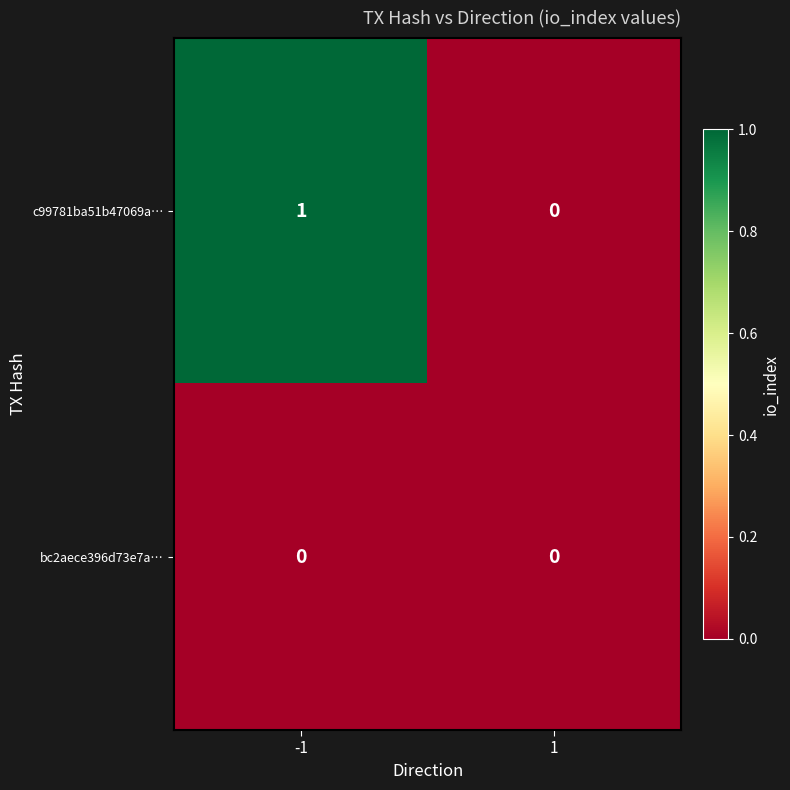

Between -1 and 1, which series saw the biggest shift?

c99781ba51b47069a…